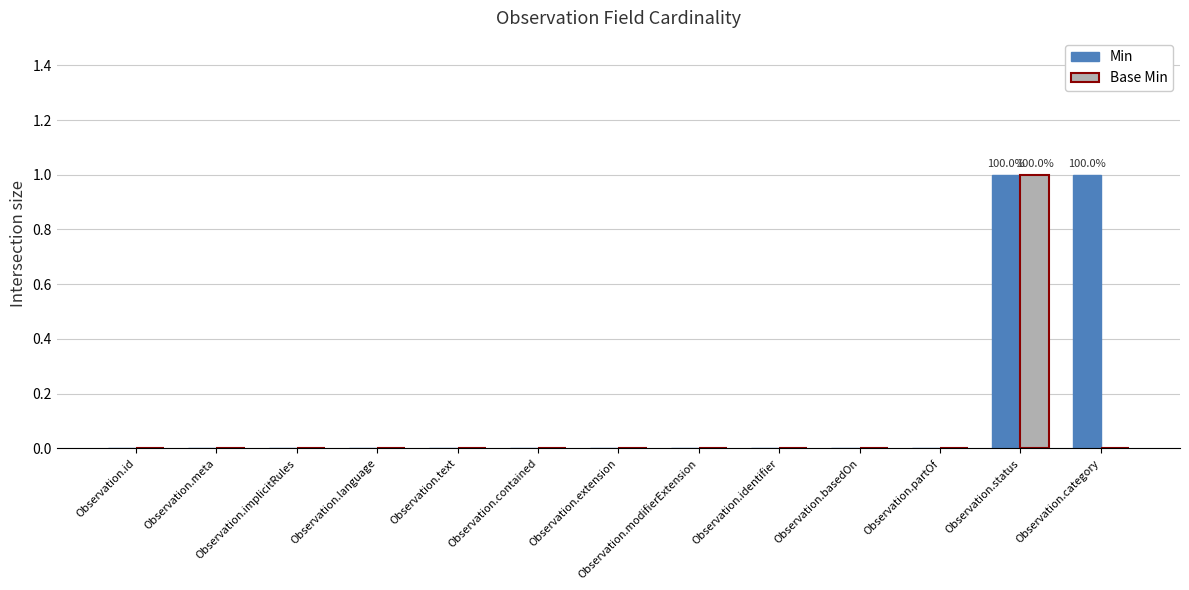

Is it true that Min equals 0 at Observation.text?

True